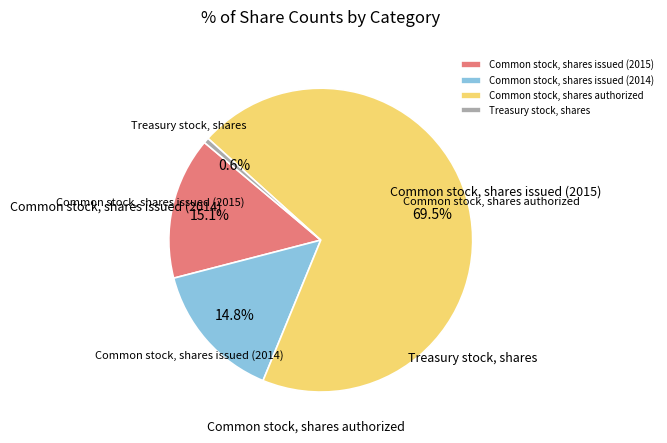

How much of the chart is everything except Treasury stock, shares?

99.4%